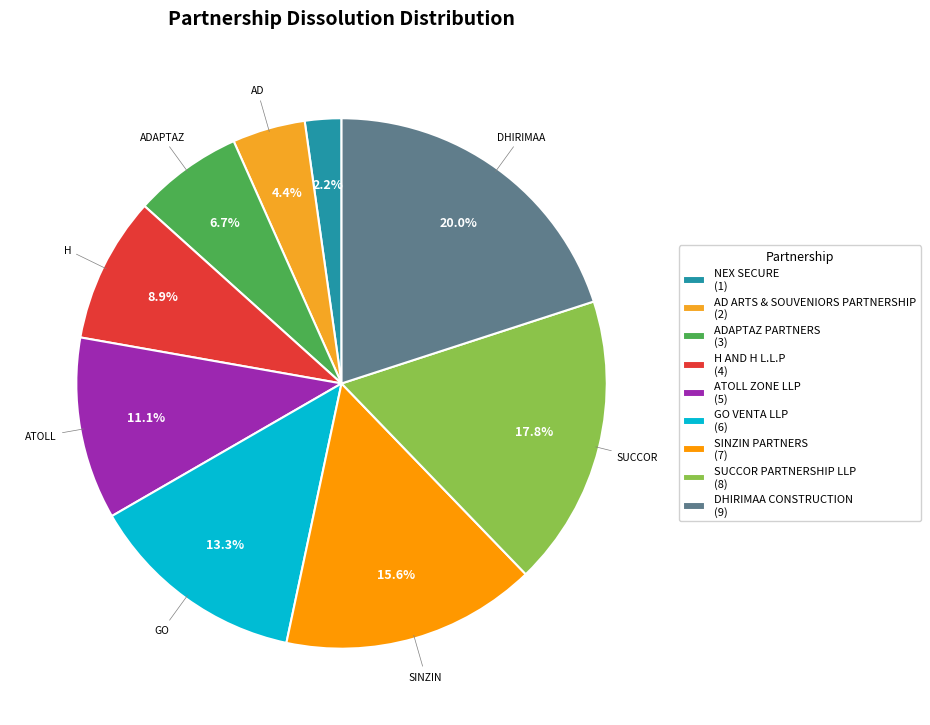

To the nearest percent, what portion does NEX SECURE represent?

2%